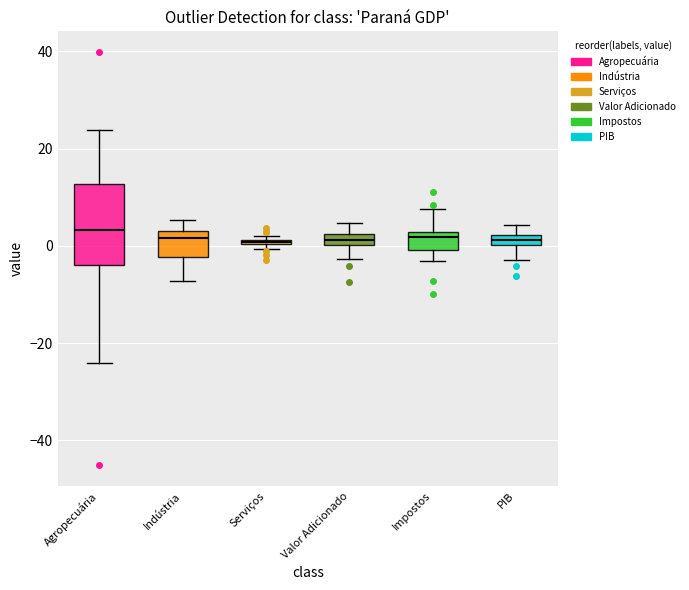

Where is the upper edge of the box for Serviços on the y-axis? The values are not printed on the chart, so give them approximately, as read against the axis.

2